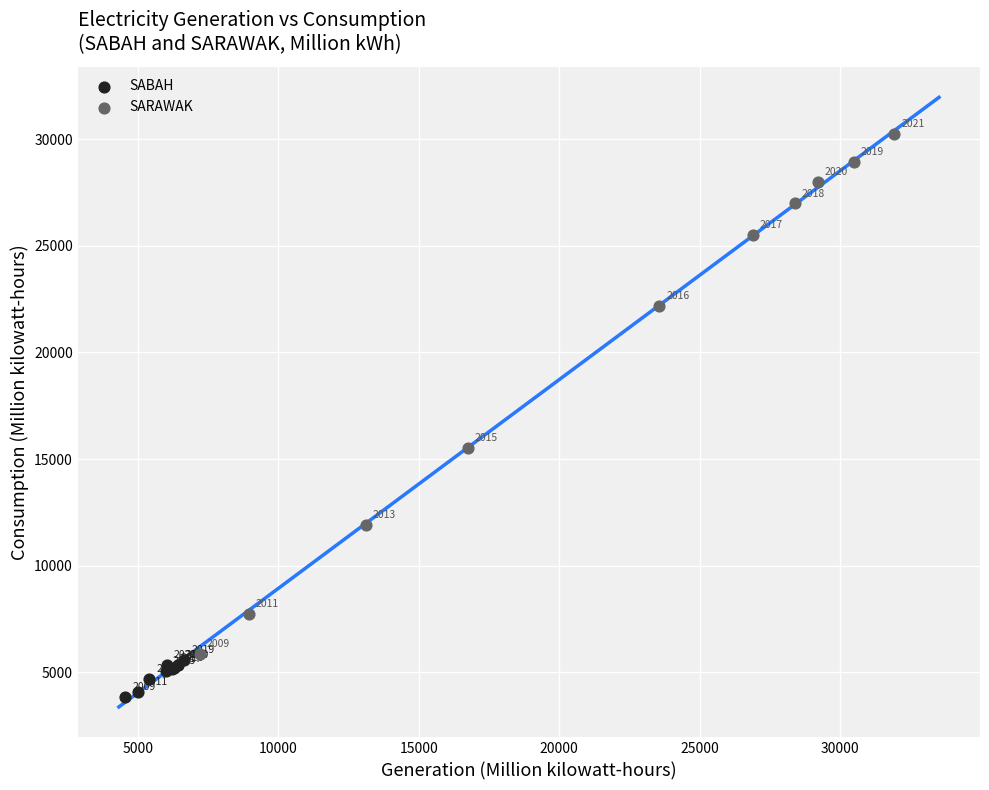

Which series contains the highest Y value?

SARAWAK